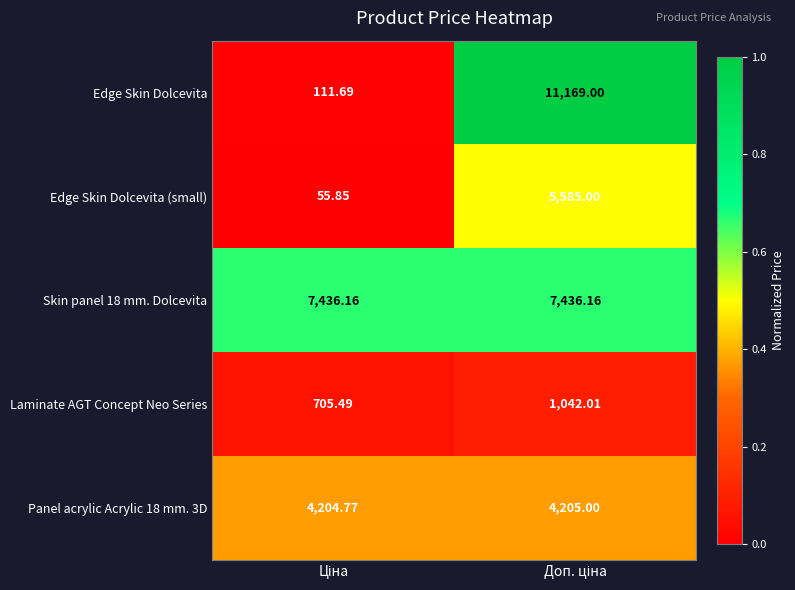

Which series has the widest spread of values?

Edge Skin Dolcevita